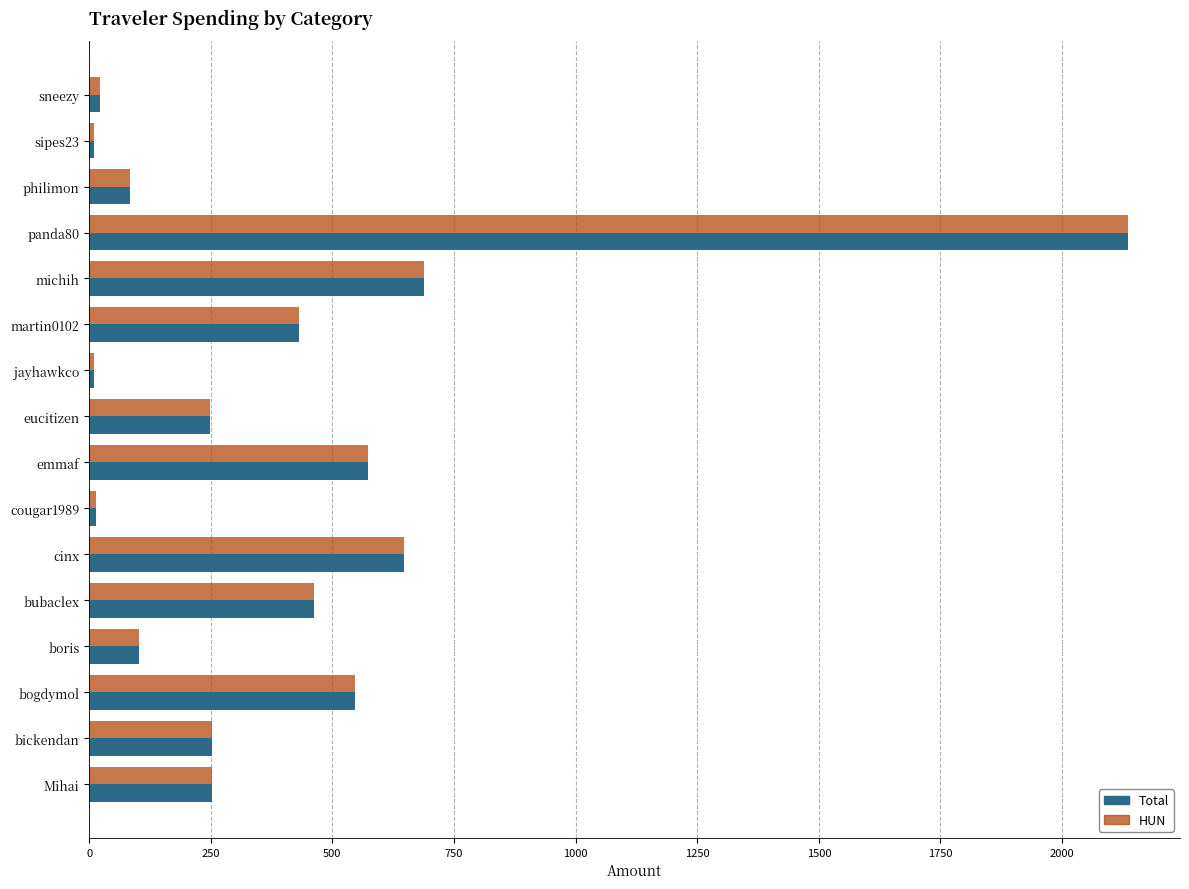

What are all the series names shown in the legend?

Total, HUN